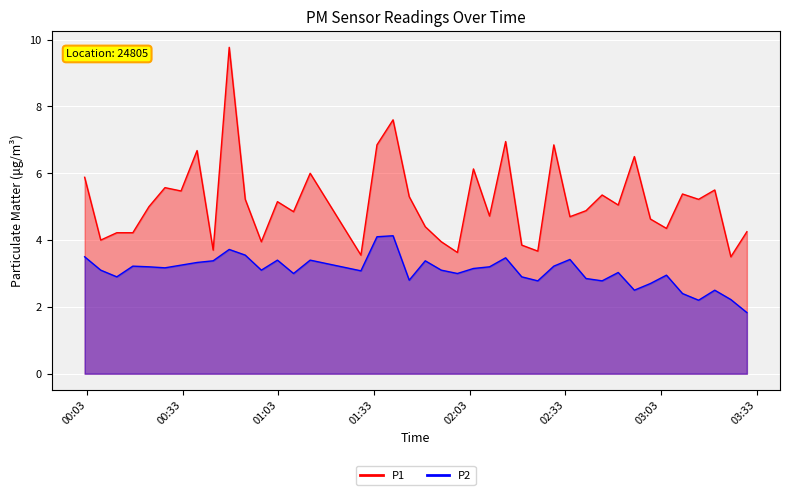

True or false: P2 and P1 cross at least once.

False